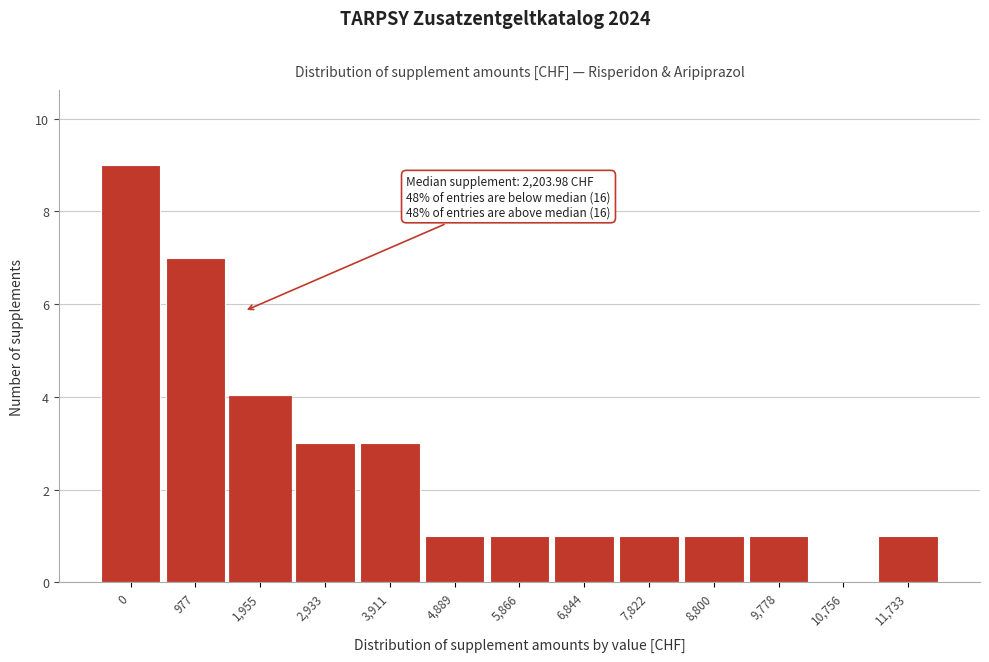

Reading right to left, transcribe all the data shown in this chart.

11,733=1	10,756=0	9,778=1	8,800=1	7,822=1	6,844=1	5,866=1	4,889=1	3,911=3	2,933=3	1,955=4	977=7	0=9